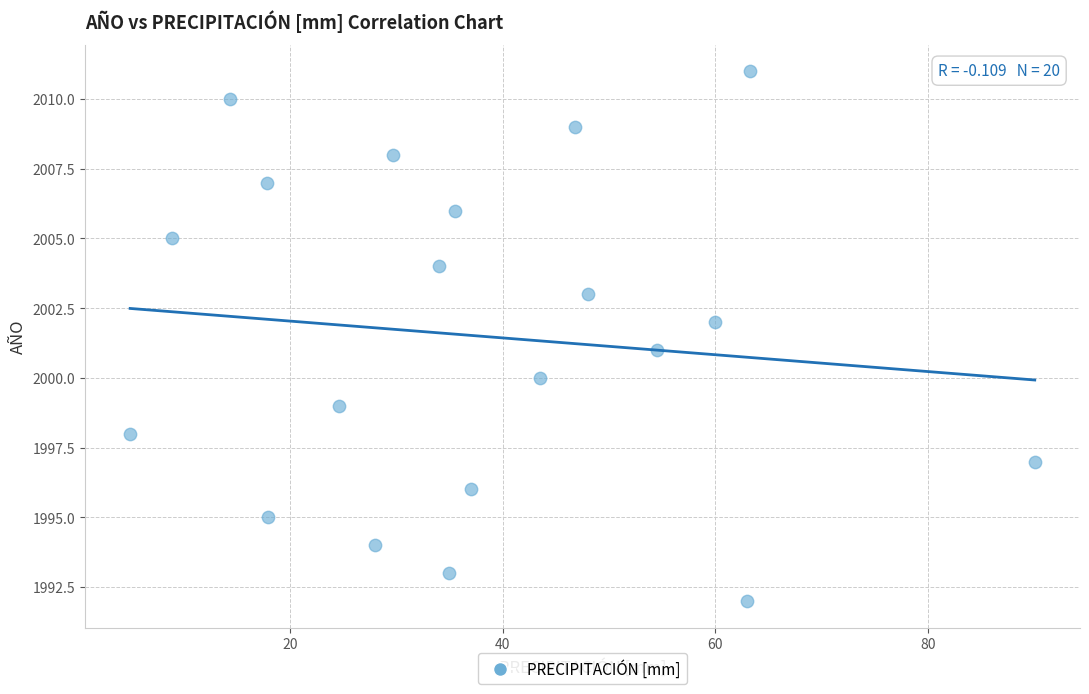

What is the range of Y values (max minus min)?

19